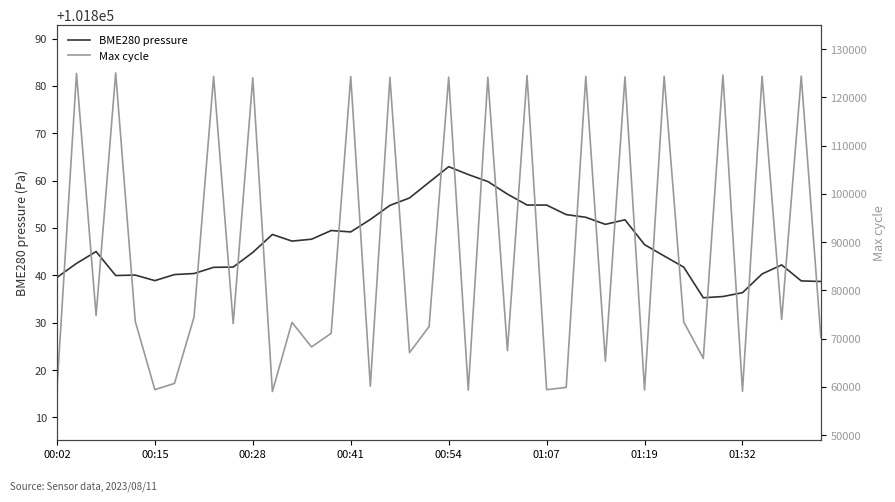

How many categories are shown in the chart?

40